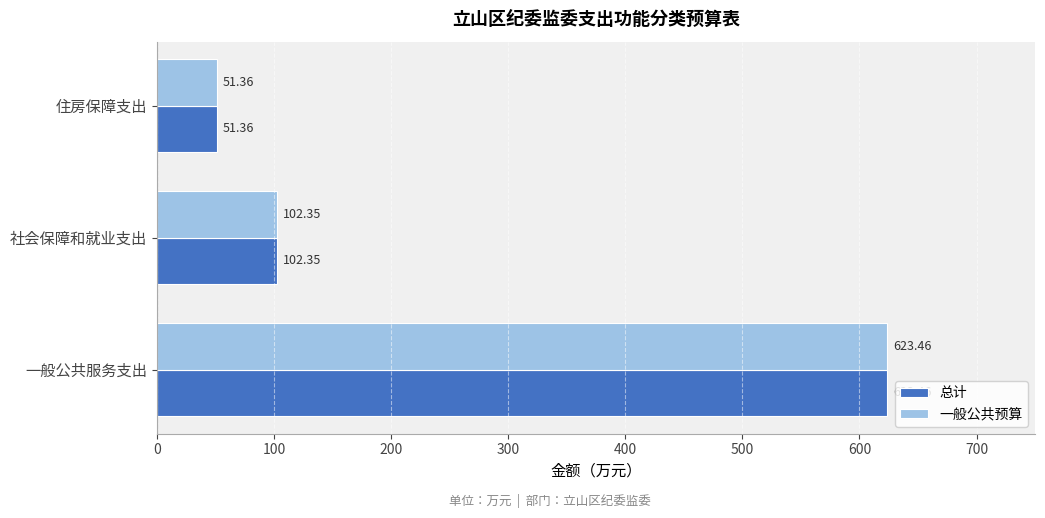

Rank the categories by 一般公共预算 value from lowest to highest.

住房保障支出, 社会保障和就业支出, 一般公共服务支出